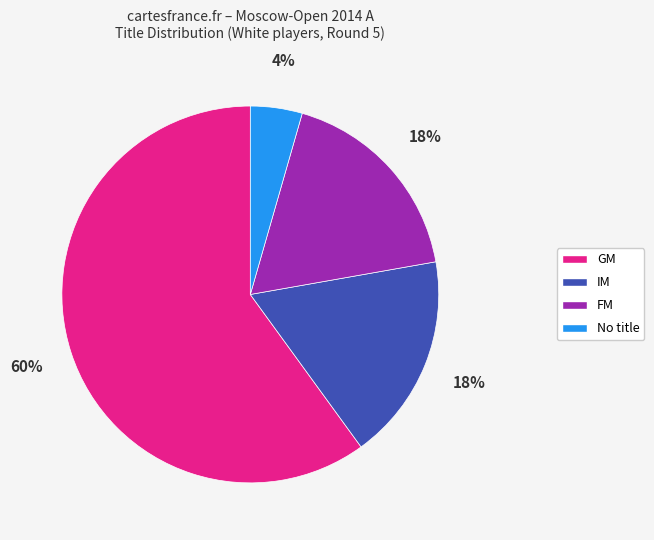

The GM slice represents 60% of the pie. True or false?

True